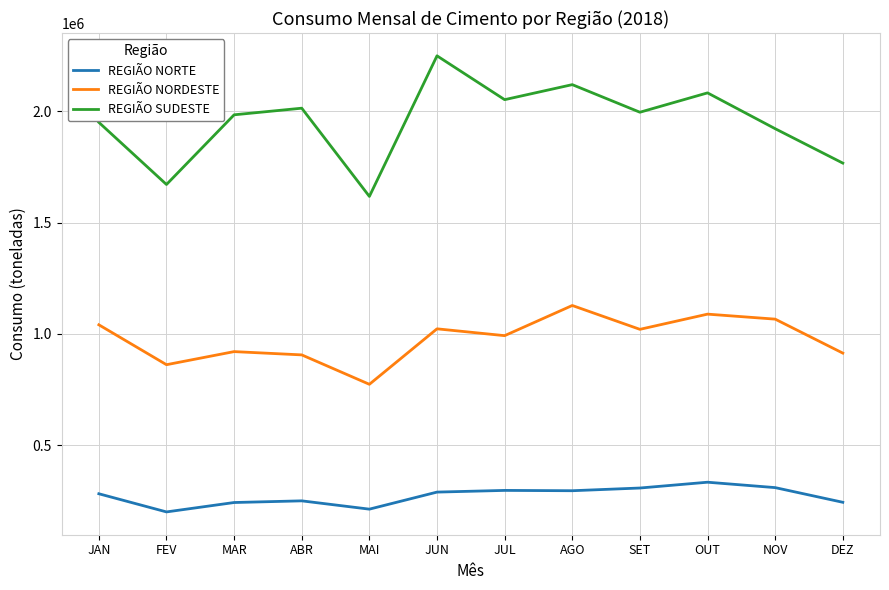

True or false: REGIÃO NORTE and REGIÃO SUDESTE intersect in this chart.

False